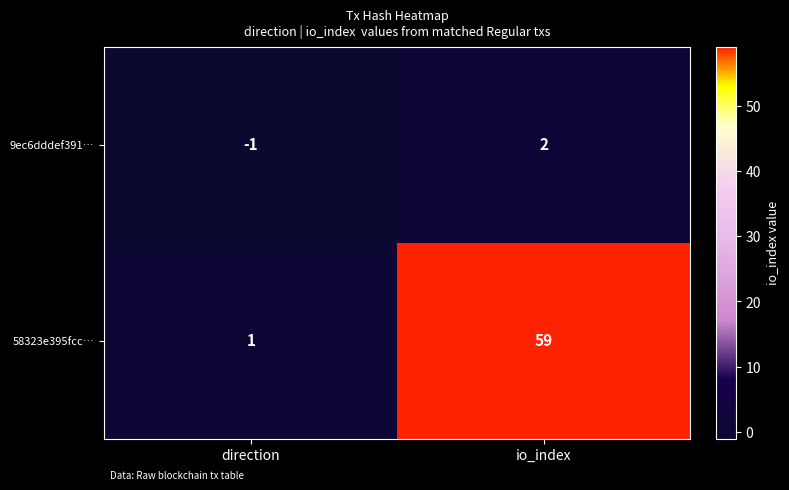

What is the greatest value displayed?

59